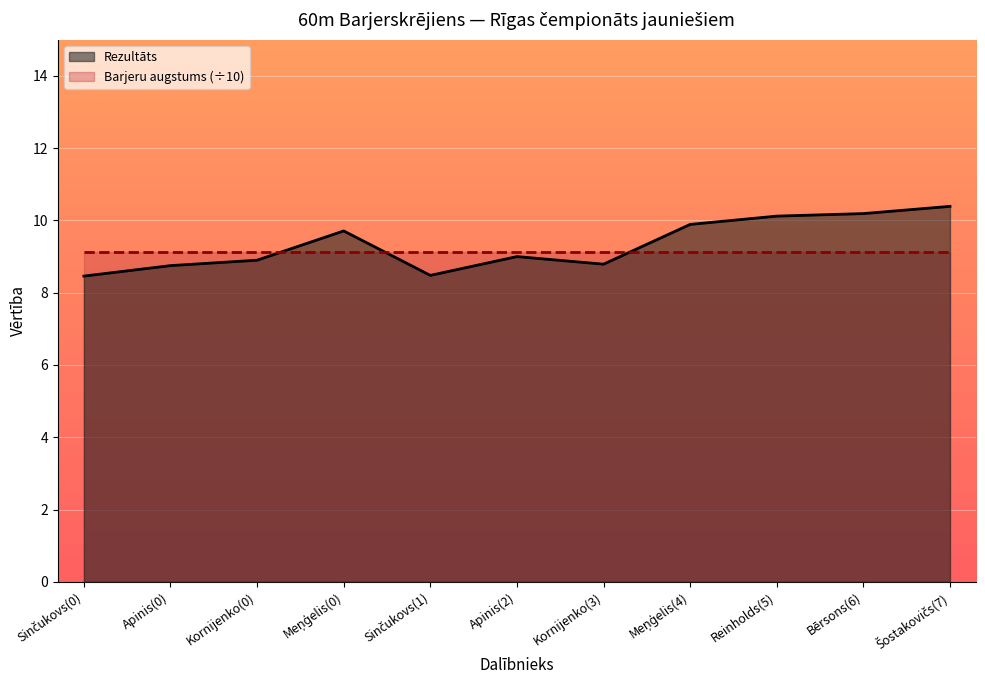

At which category does the data reach its first local valley?

Sinčukovs(1)